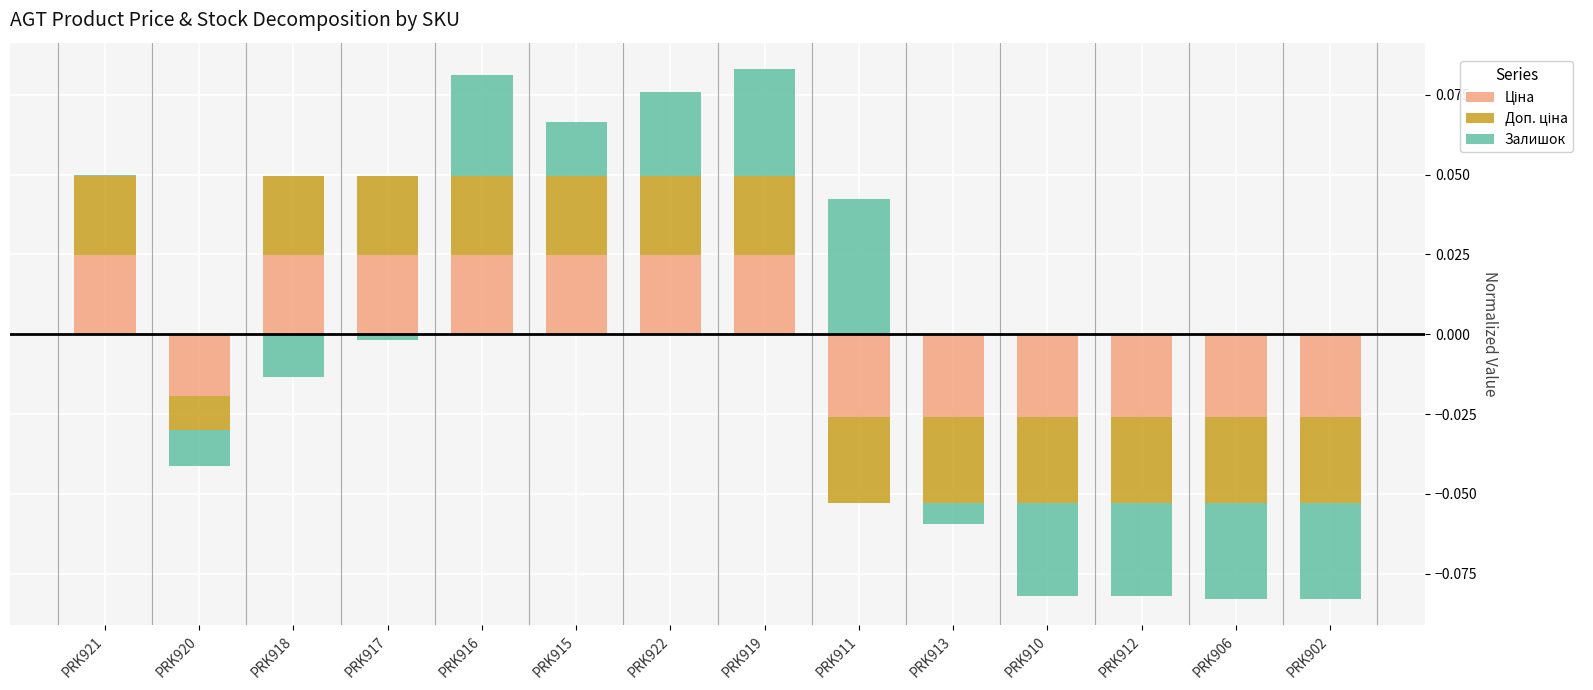

At which label does Ціна reach its peak?

PRK921